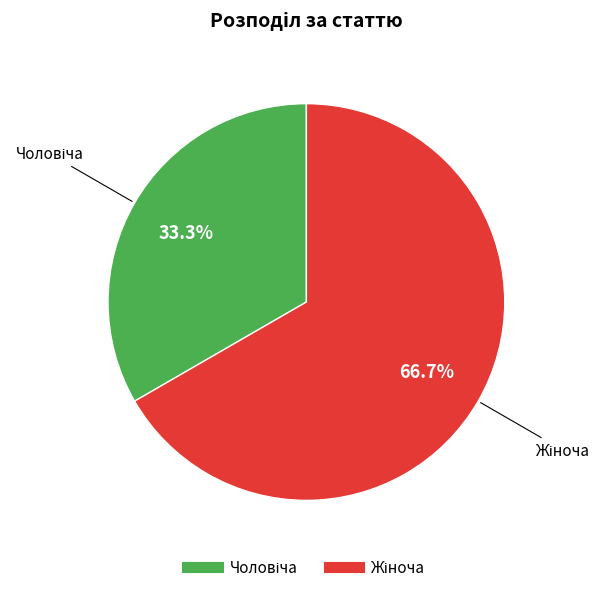

Is there a majority slice in this chart?

Yes